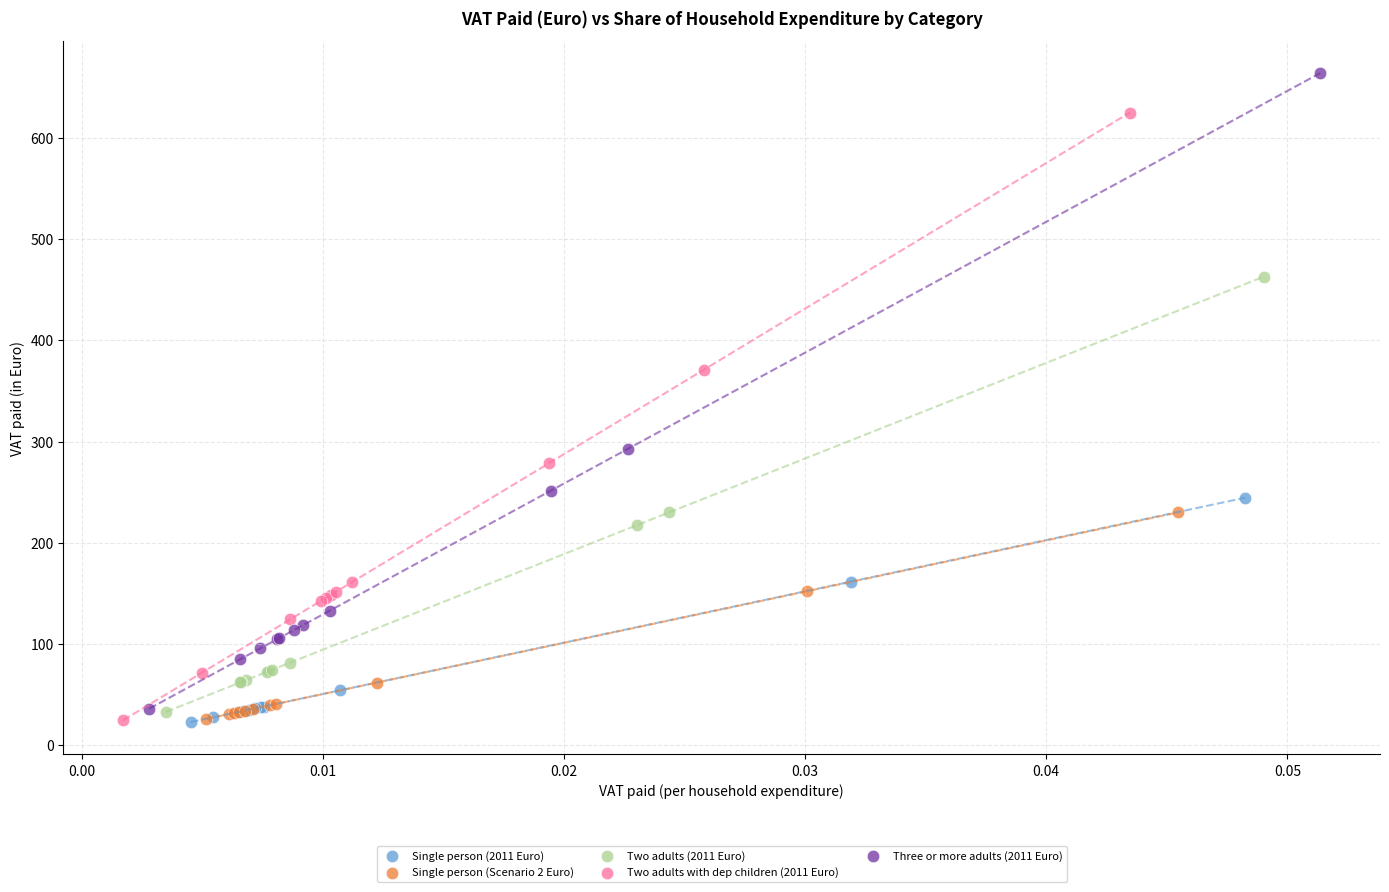

Which series contains the highest Y value?

Three or more adults (2011 Euro)